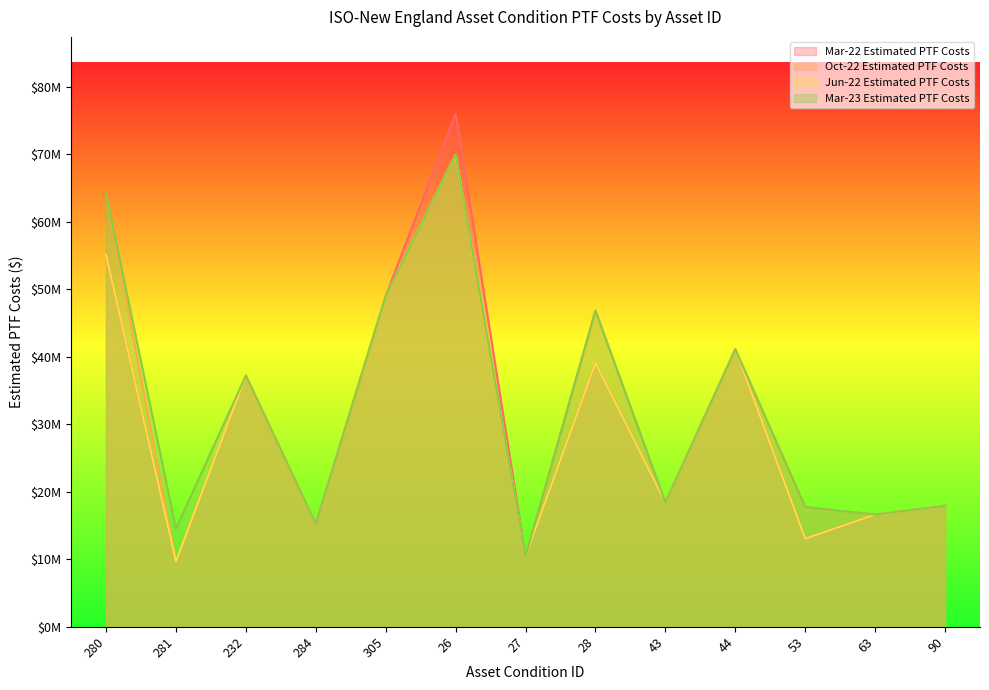

How many interior local peaks does the Jun-22 Estimated PTF Costs series have?

4